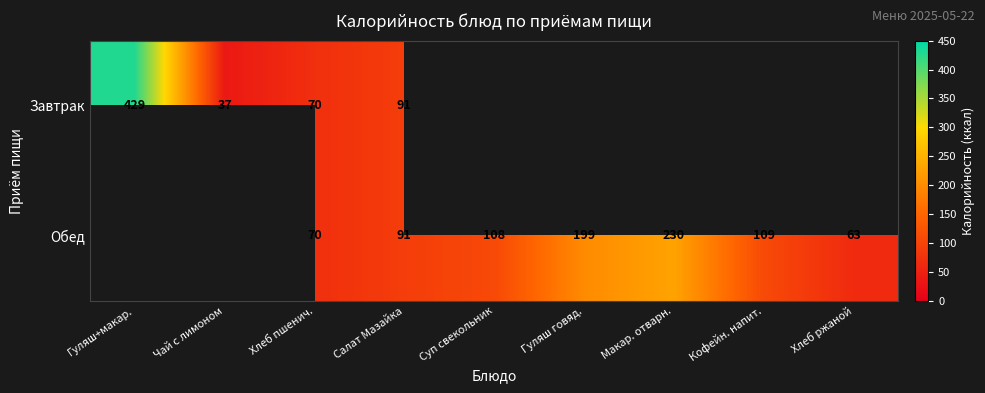

What is the smallest value displayed?

37.0